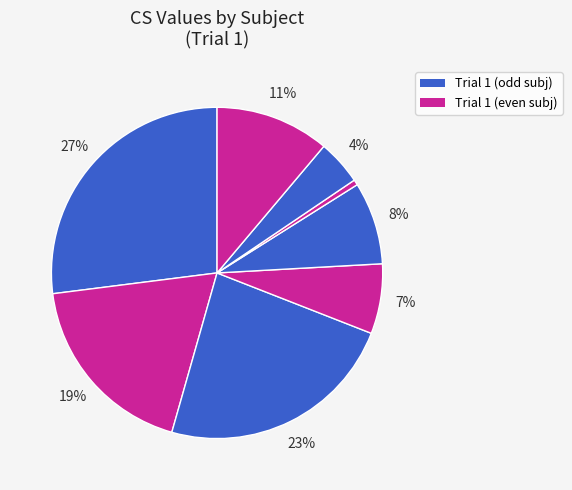

Count the number of slices in the pie.

8